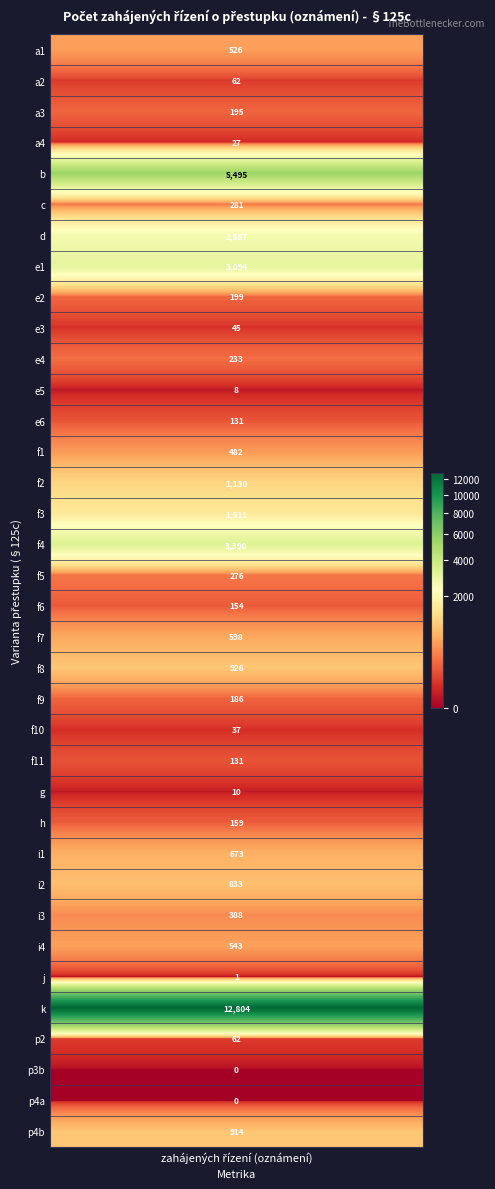

The value at 125c-1-f-4 is 5896. True or false?

False